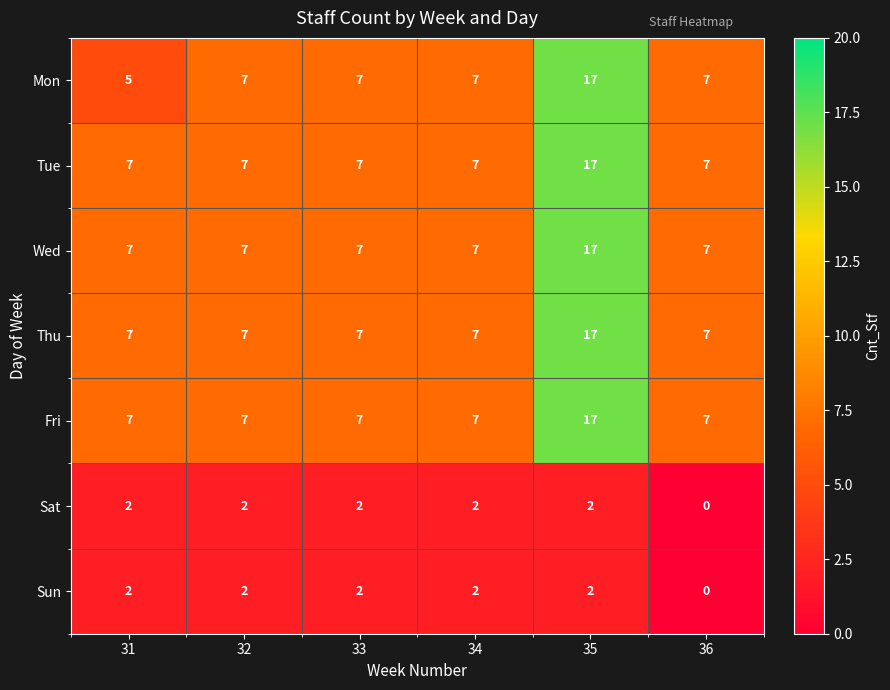

The value of Sat at 35 is 2. True or false?

True